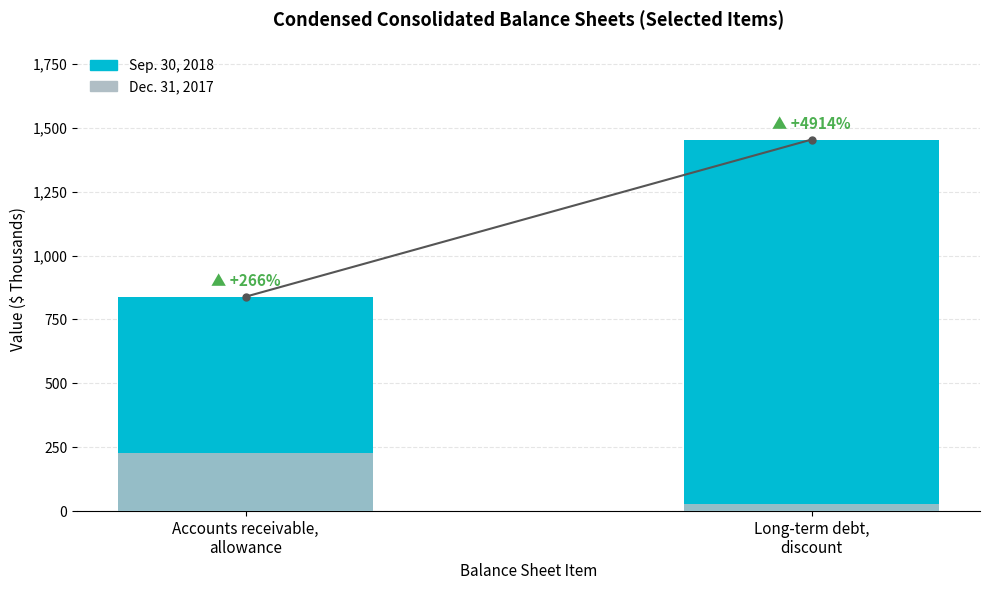

Rank the series by their maximum value, from highest to lowest.

Sep. 30, 2018, Dec. 31, 2017